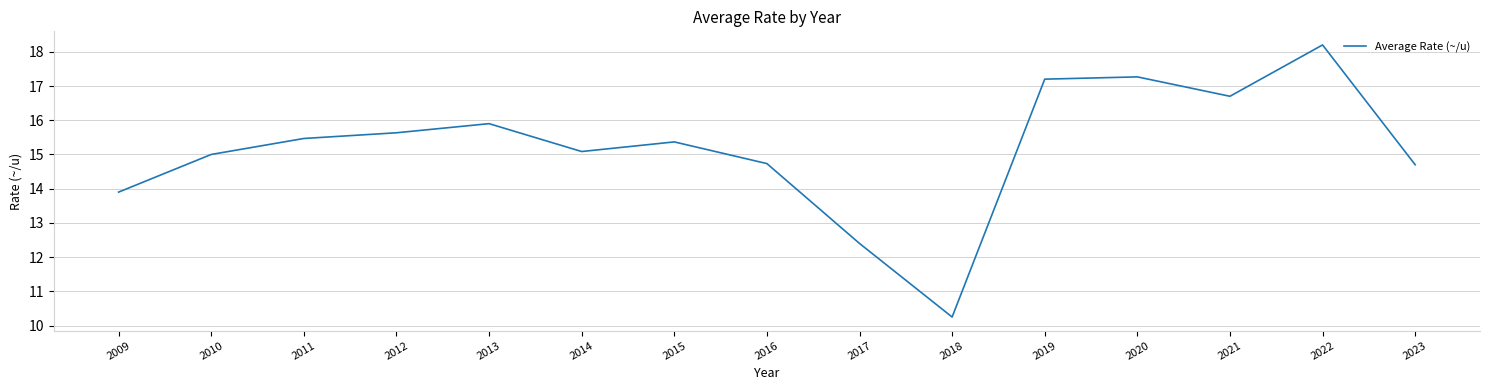

The chart shows a value of 8.0 at 2016. True or false?

False